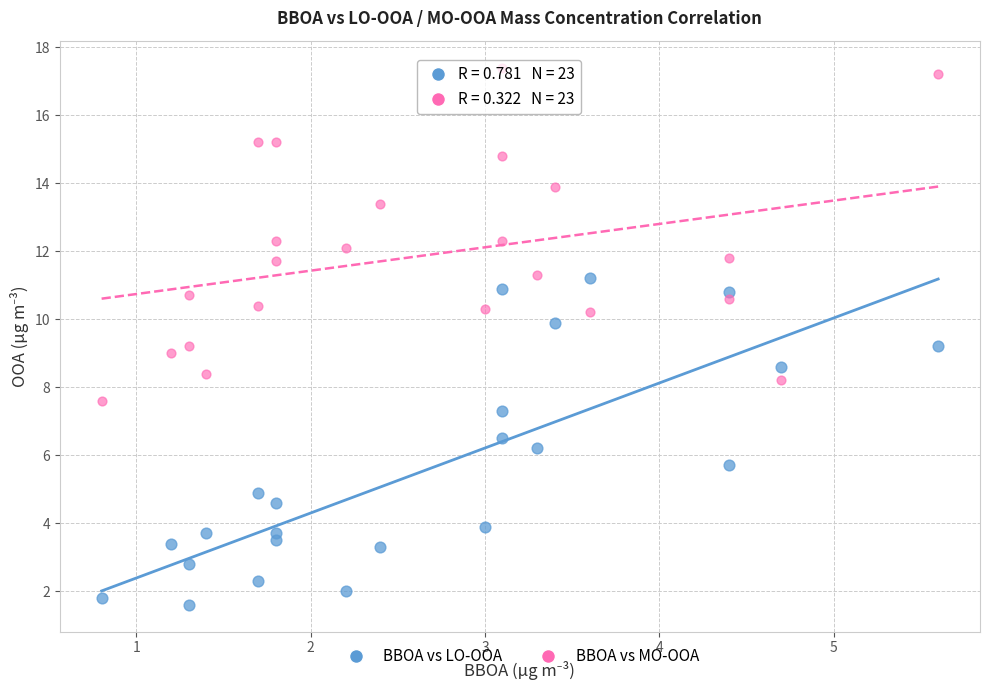

Across all data points, what is the range of Y values (max minus min)?

15.8